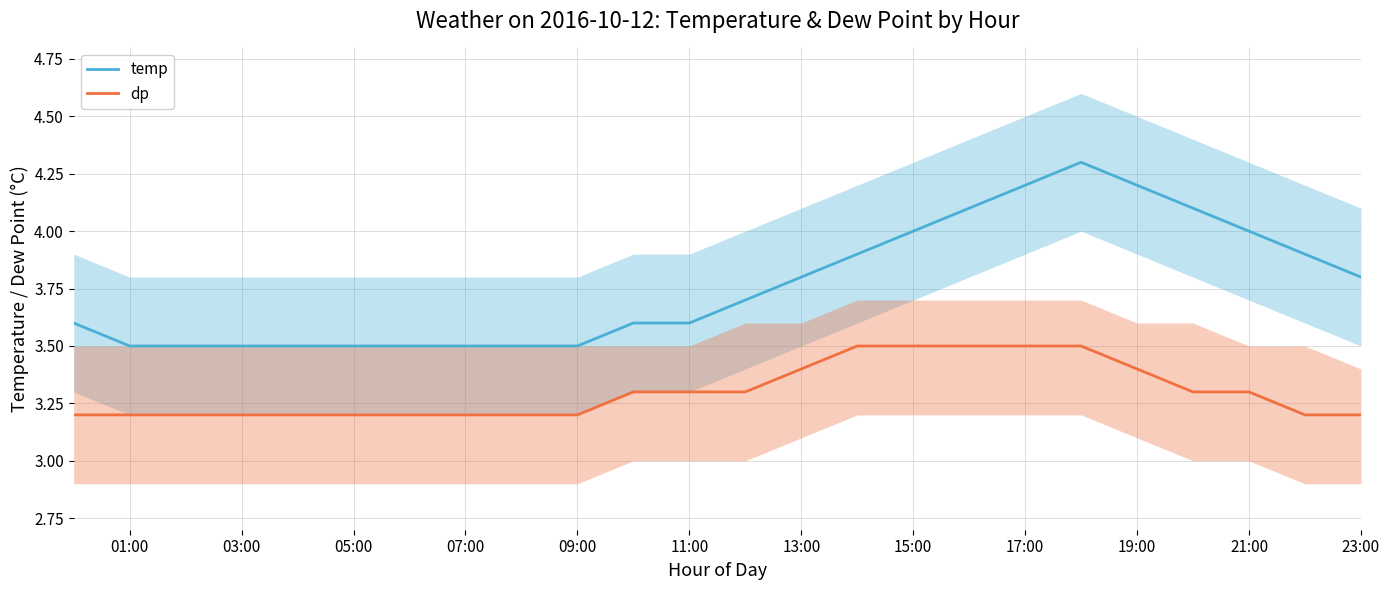

Which series has the largest total across all categories?

temp